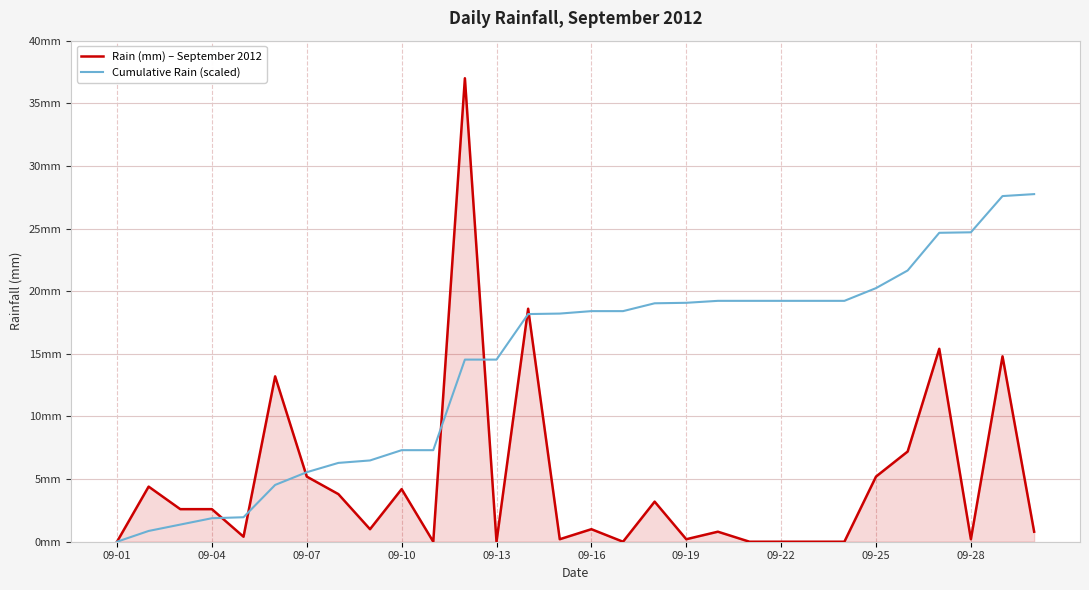

Reading left to right, transcribe all the data shown in this chart.

Rain (mm) – September 2012: 0.0	4.4	2.6	2.6	0.4	13.2	5.2	3.8	1.0	4.2	0.0	37.0	0.0	18.6	0.2	1.0	0.0	3.2	0.2	0.8	0.0	0.0	0.0	0.0	5.2	7.2	15.4	0.2	14.8	0.8
Cumulative Rain (scaled): 0.0	0.9	1.4	1.9	2.0	4.5	5.5	6.3	6.5	7.3	7.3	14.5	14.5	18.2	18.2	18.4	18.4	19.0	19.1	19.2	19.2	19.2	19.2	19.2	20.2	21.7	24.7	24.7	27.6	27.8